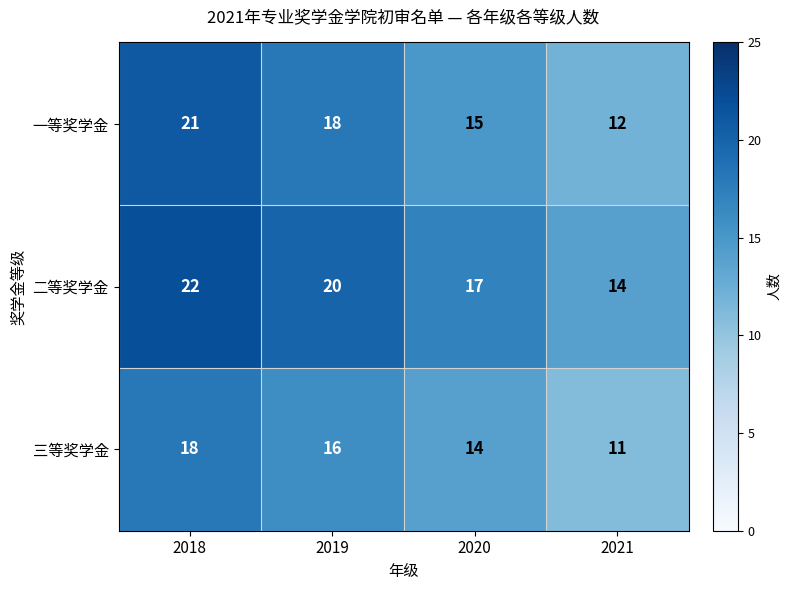

What is the spread (max minus min) of values at 2020?

3